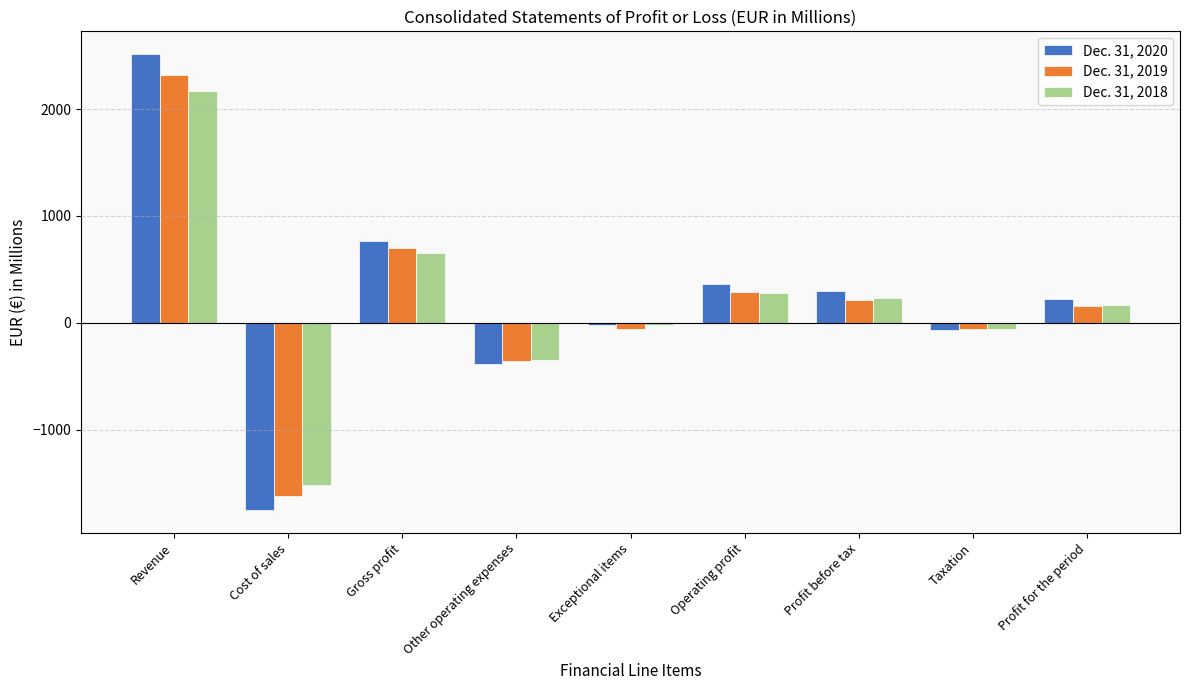

At which label does Dec. 31, 2018 first exceed 170?

Revenue